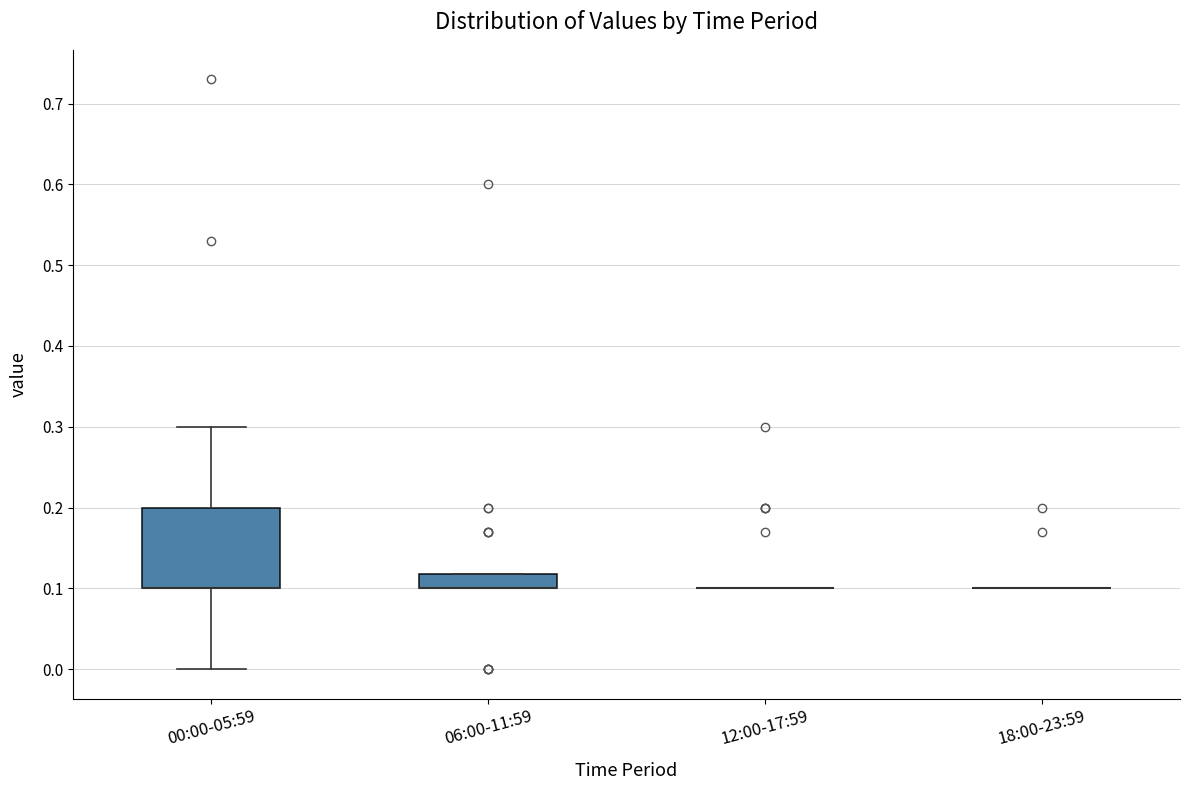

Reading left to right, read every box against the y-axis: the position of its median line, the range the box covers, and the ends of its whiskers. The values are not printed on the chart, so give them approximately, as read against the axis.

00:00-05:59: median 0.10 (drawn on the box's lower edge), box 0.10 to 0.20, whiskers 0.00 to 0.30
06:00-11:59: median 0.10 (drawn on the box's lower edge), box 0.10 to 0.12, whiskers 0.10 to 0.12
12:00-17:59: box collapsed to a line at 0.10, whiskers 0.10 to 0.10
18:00-23:59: box collapsed to a line at 0.10, whiskers 0.10 to 0.10